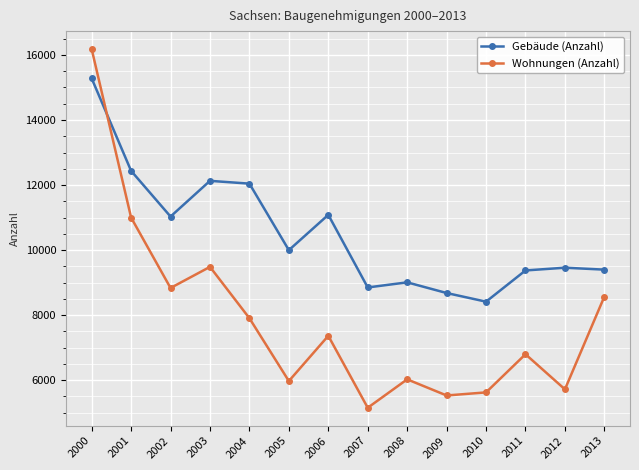

What is the sum of all Wohnungen (Anzahl) values?

110176